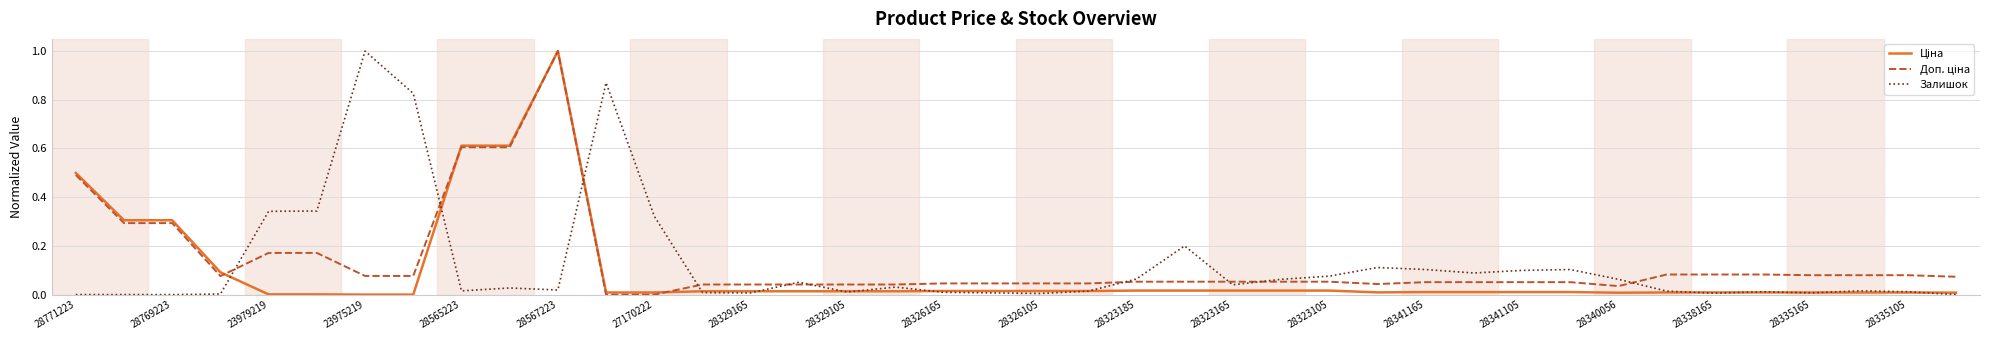

In Залишок, how many points are higher than both neighbors (excluding endpoints)?

10